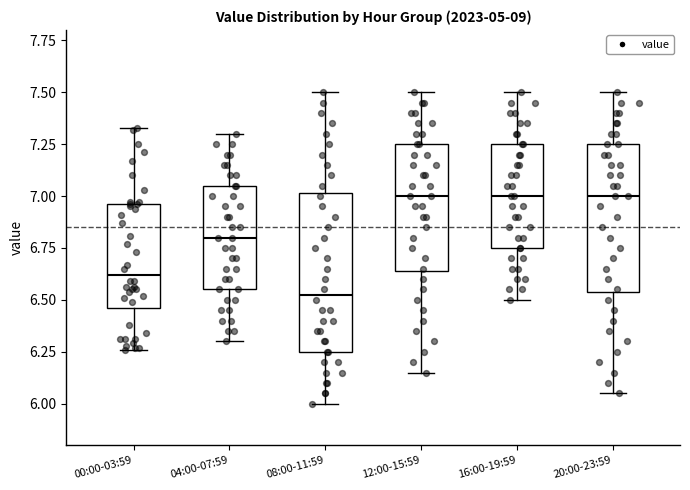

Where does the lower whisker of the box for 04:00-07:59 end on the y-axis? The values are not printed on the chart, so give them approximately, as read against the axis.

6.30